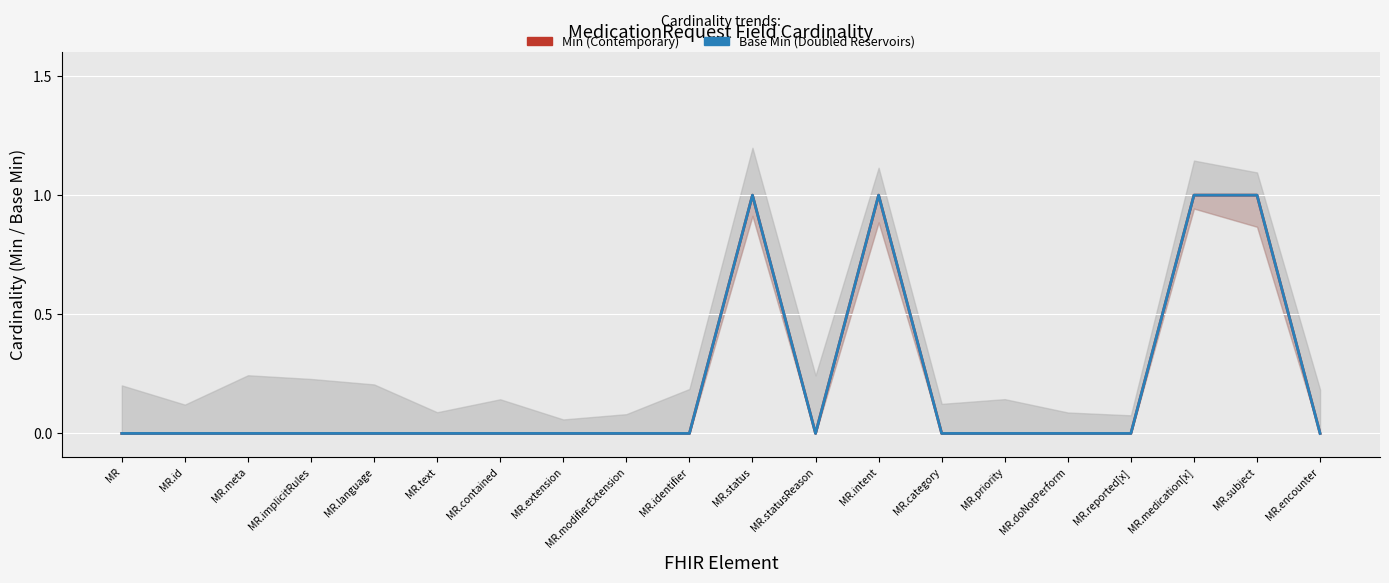

The value of Base Min (Doubled Reservoirs) at MR.text is 0. True or false?

True